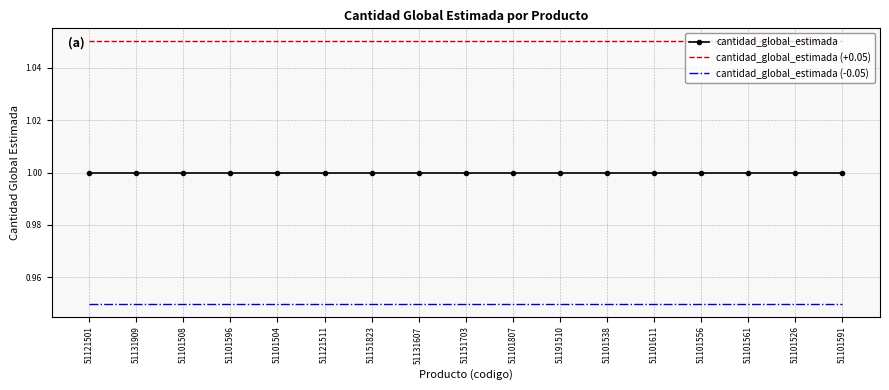

List the series in order of their overall mean, lowest first.

cantidad_global_estimada (-0.05), cantidad_global_estimada, cantidad_global_estimada (+0.05)